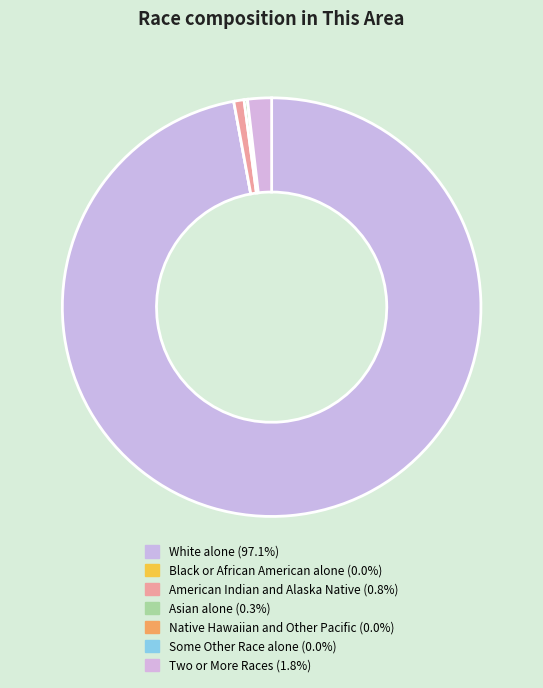

What is the total percentage of Asian alone and Native Hawaiian and Other Pacific?

0.3%